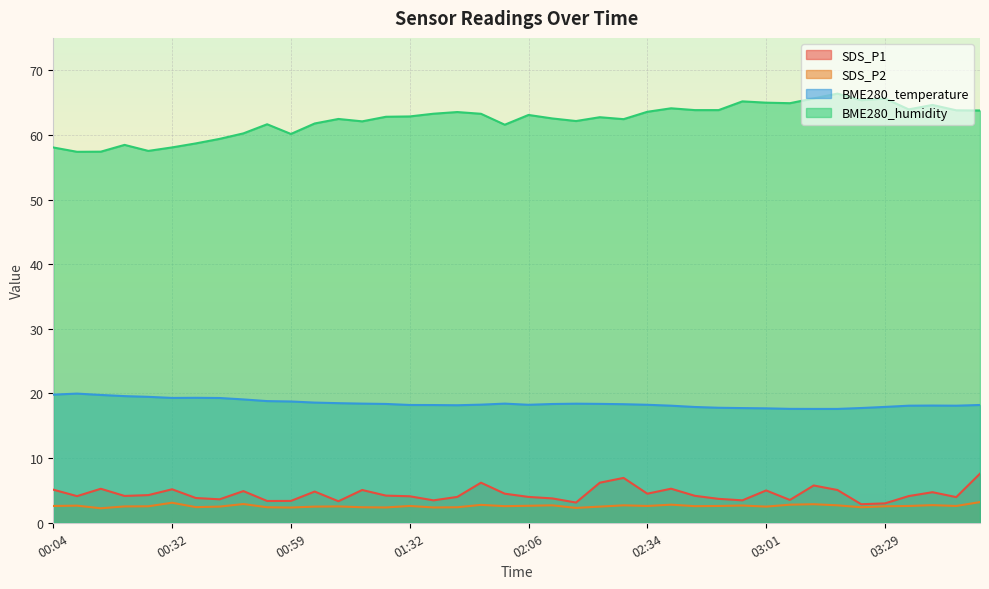

Which series has the largest range (max minus min)?

BME280_humidity